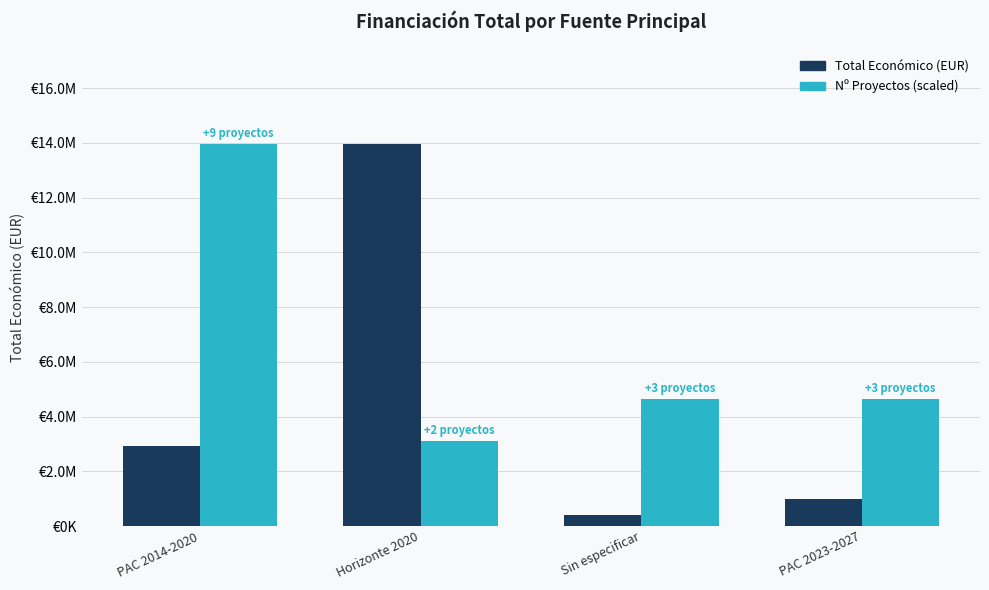

What are all the series names shown in the legend?

Total Económico (EUR), Nº Proyectos (scaled)